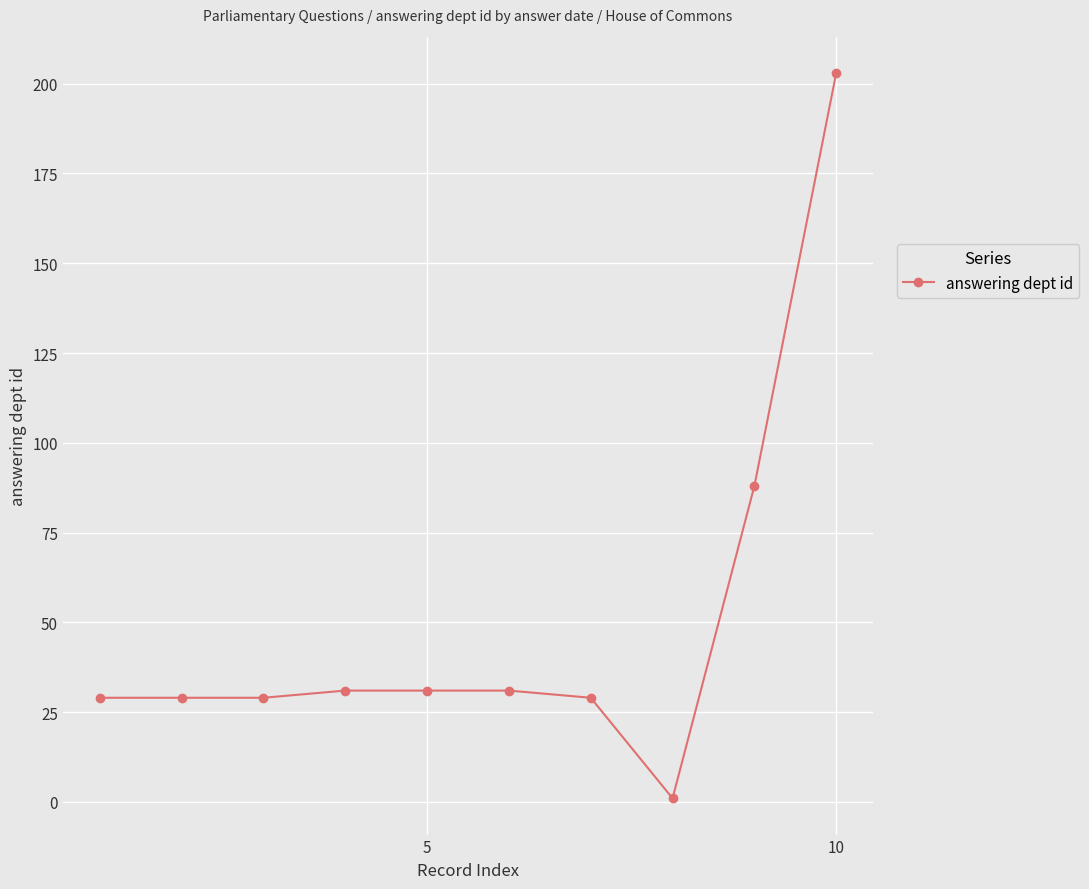

What is the value of the 8th point from the left?

1